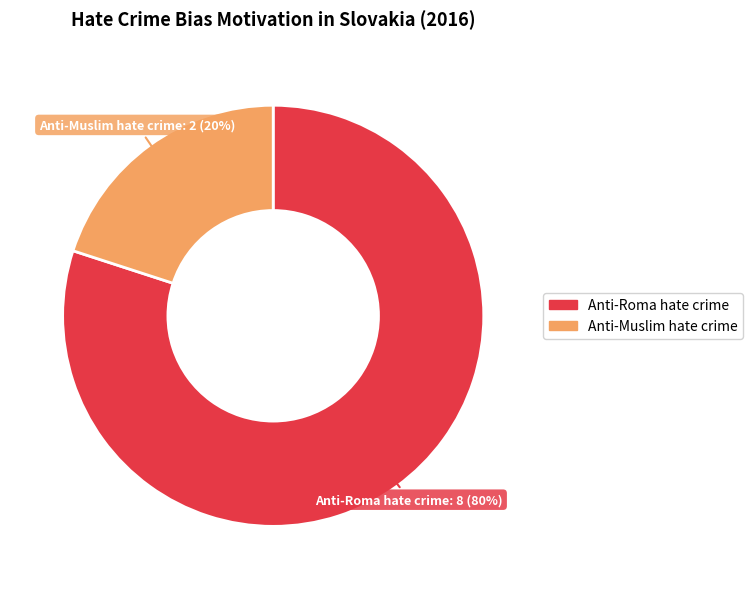

Do Anti-Roma hate crime and Anti-Muslim hate crime together represent more than half of the pie?

Yes